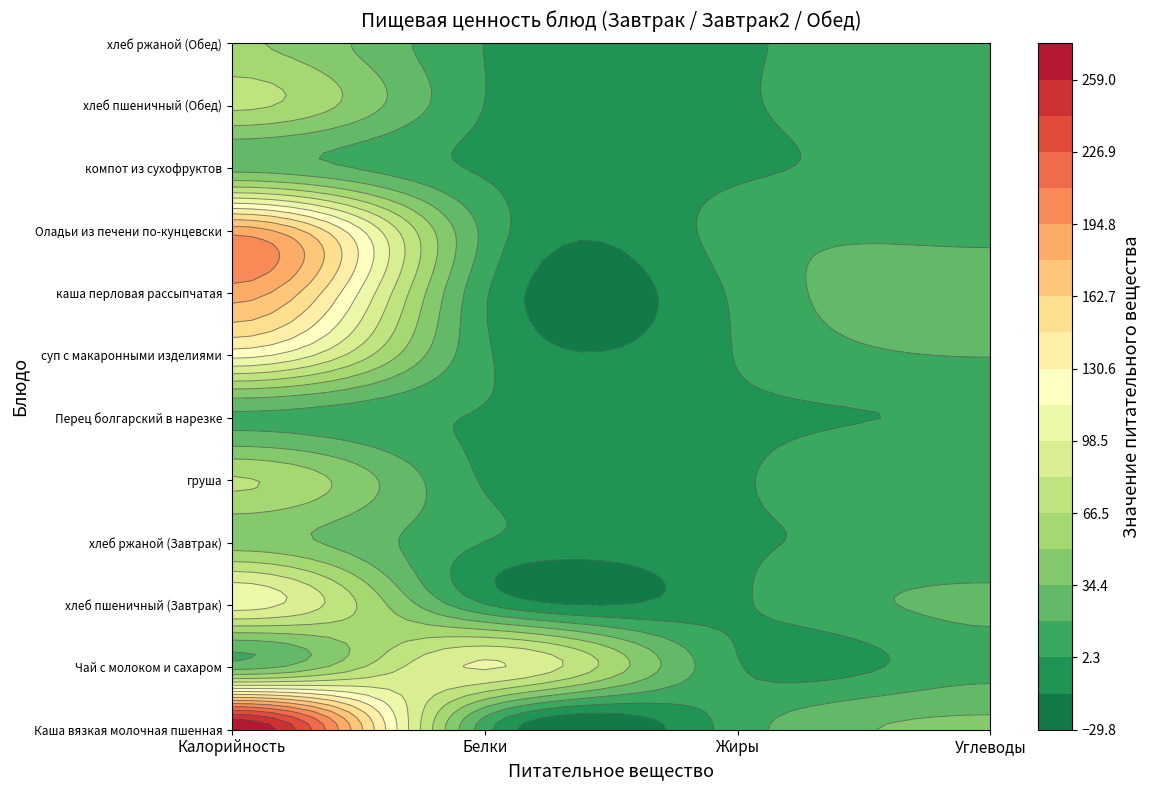

List the series in order of their peak value, highest first.

Каша вязкая молочная пшенная, Оладьи из печени по-кунцевски, каша перловая рассыпчатая, суп с макаронными изделиями, хлеб пшеничный (Завтрак), Чай с молоком и сахаром, хлеб пшеничный (Обед), груша, хлеб ржаной (Обед), хлеб ржаной (Завтрак), компот из сухофруктов, Перец болгарский в нарезке